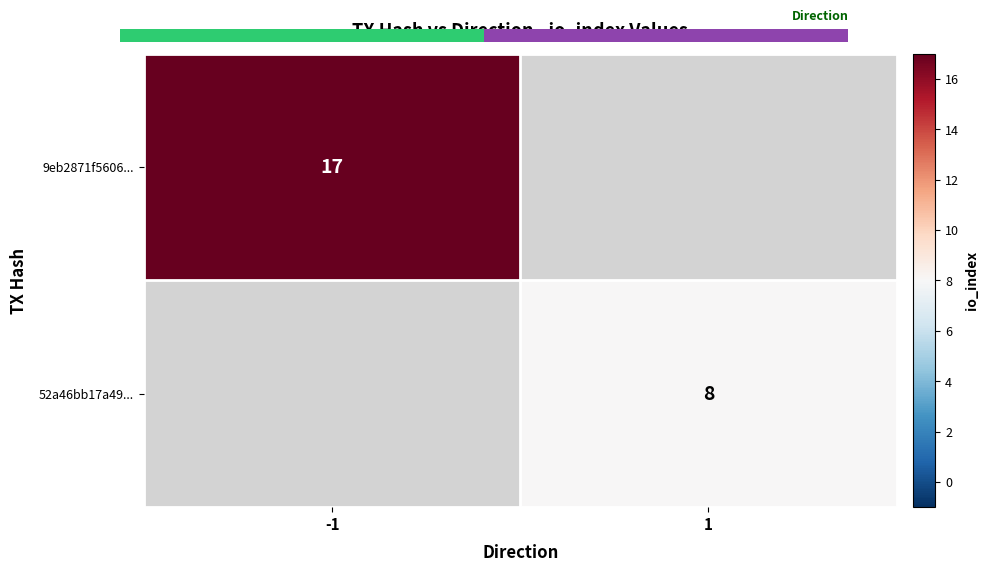

How many categories are shown in the chart?

2